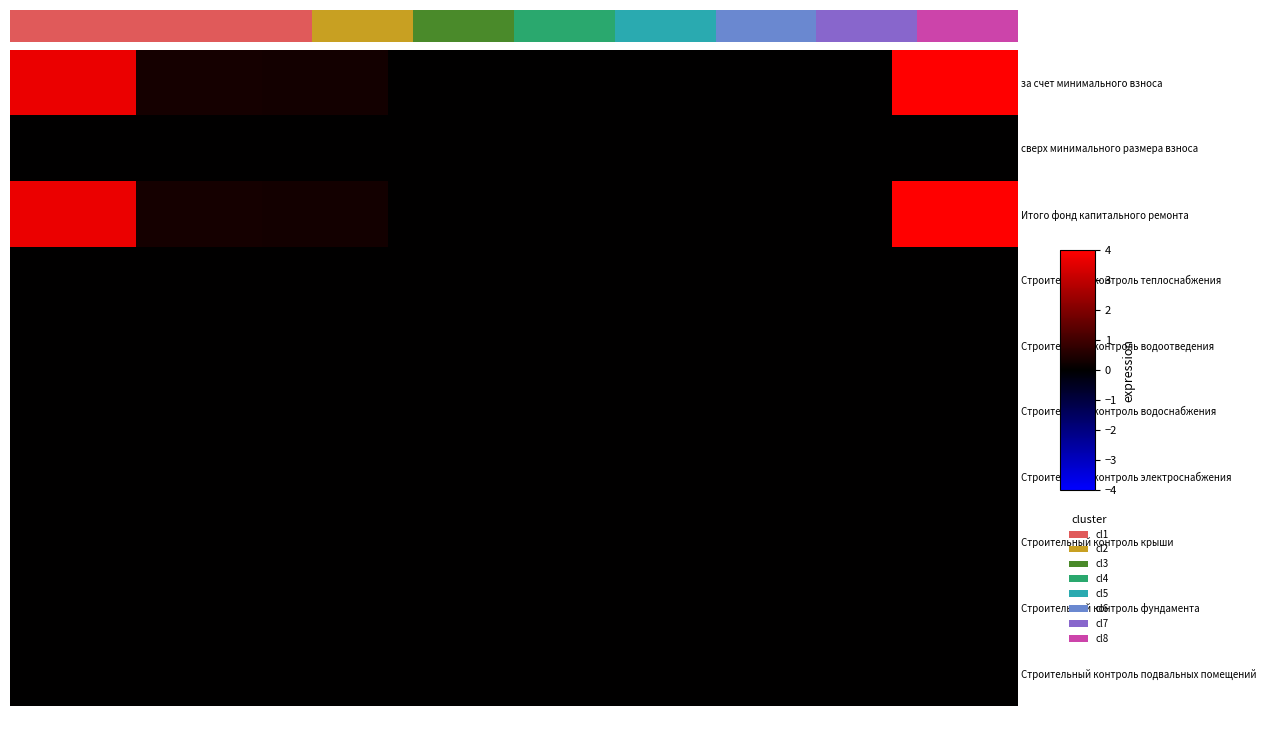

Count the number of data series in this chart.

10